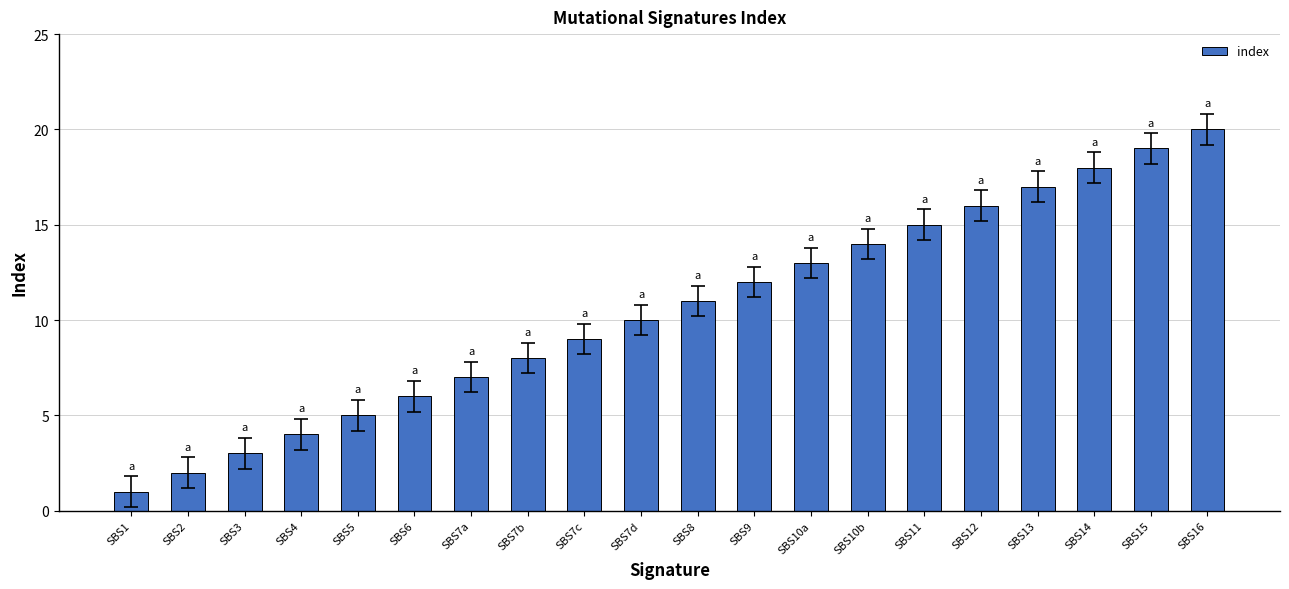

Are the bars grouped side by side (vs. stacked)?

No